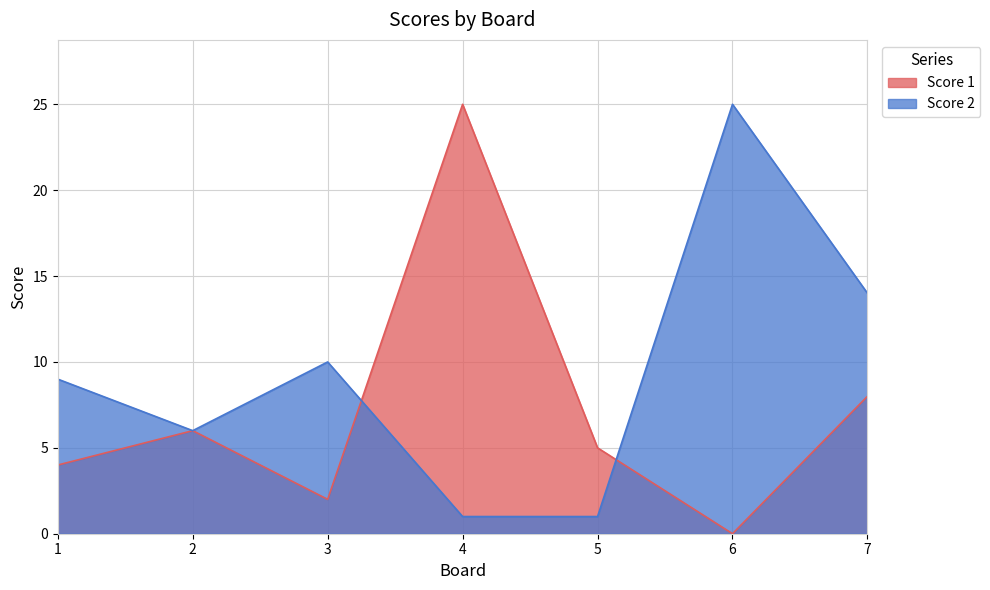

What is the difference between the highest and lowest values at 5?

4